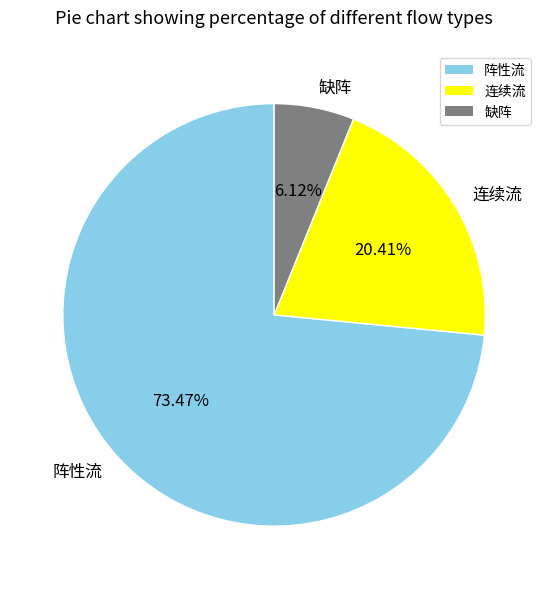

Which category has the biggest portion of the pie?

阵性流